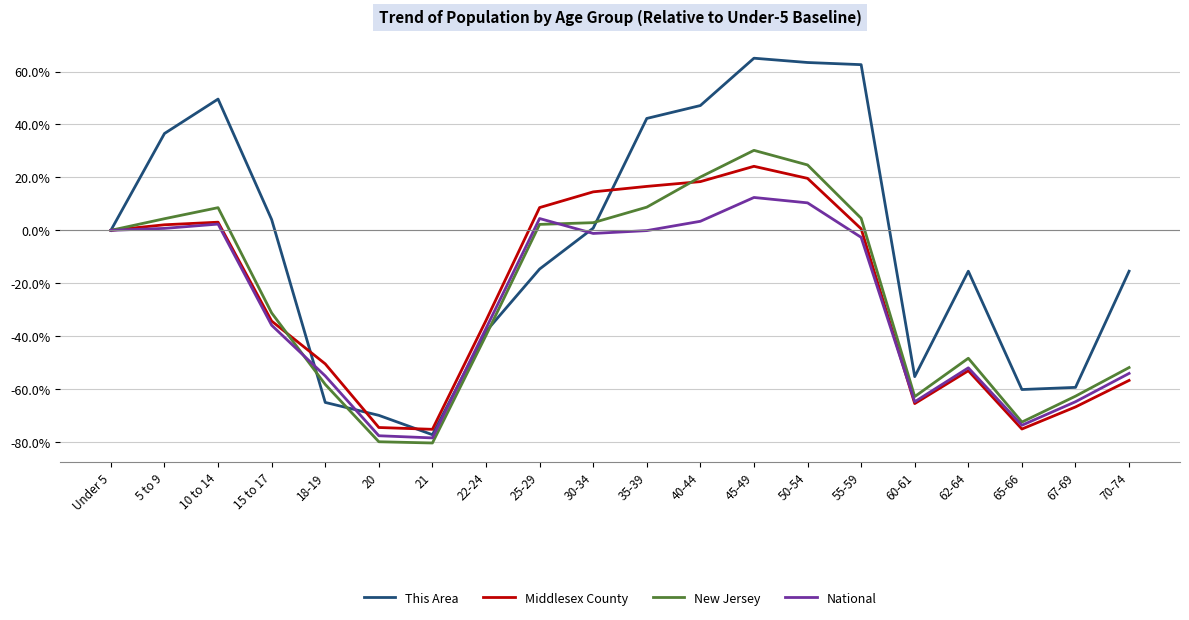

What is the minimum value for Middlesex County?

-75.2